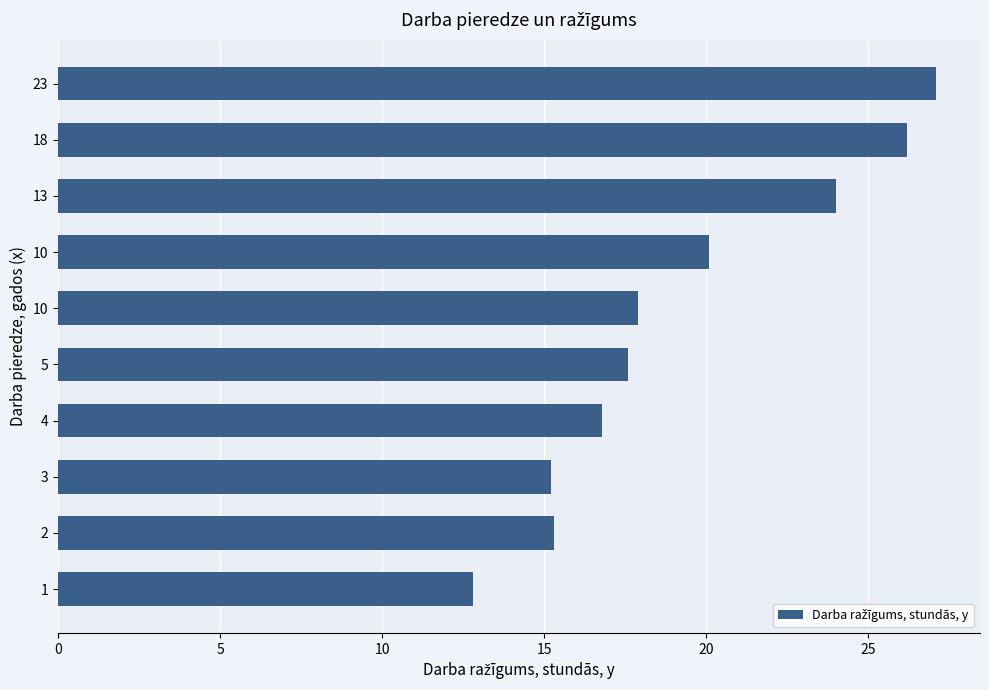

How many data points does each series have?

10